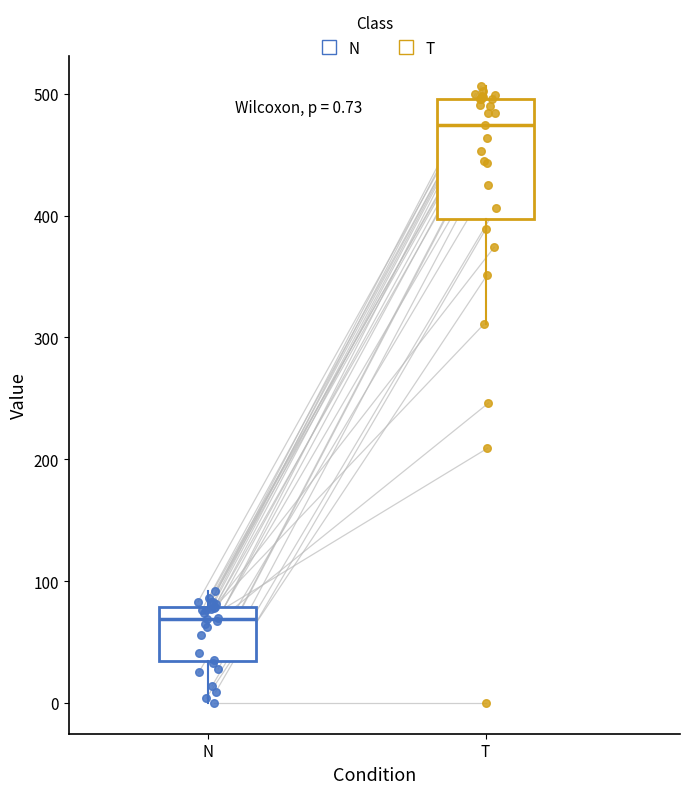

Which box is the tallest, from its lower edge to its upper edge?

T